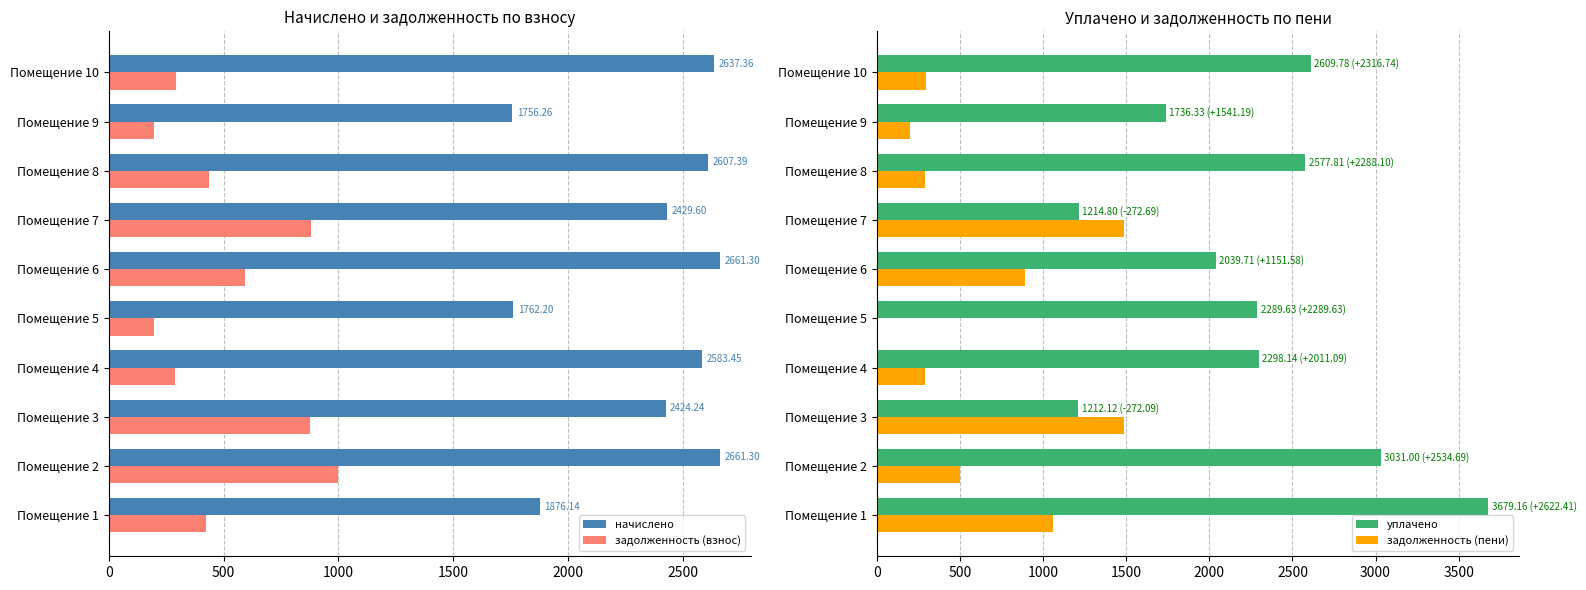

What is the sum of the задолженность (взнос) values at Помещение 2 and Помещение 5?

1195.8